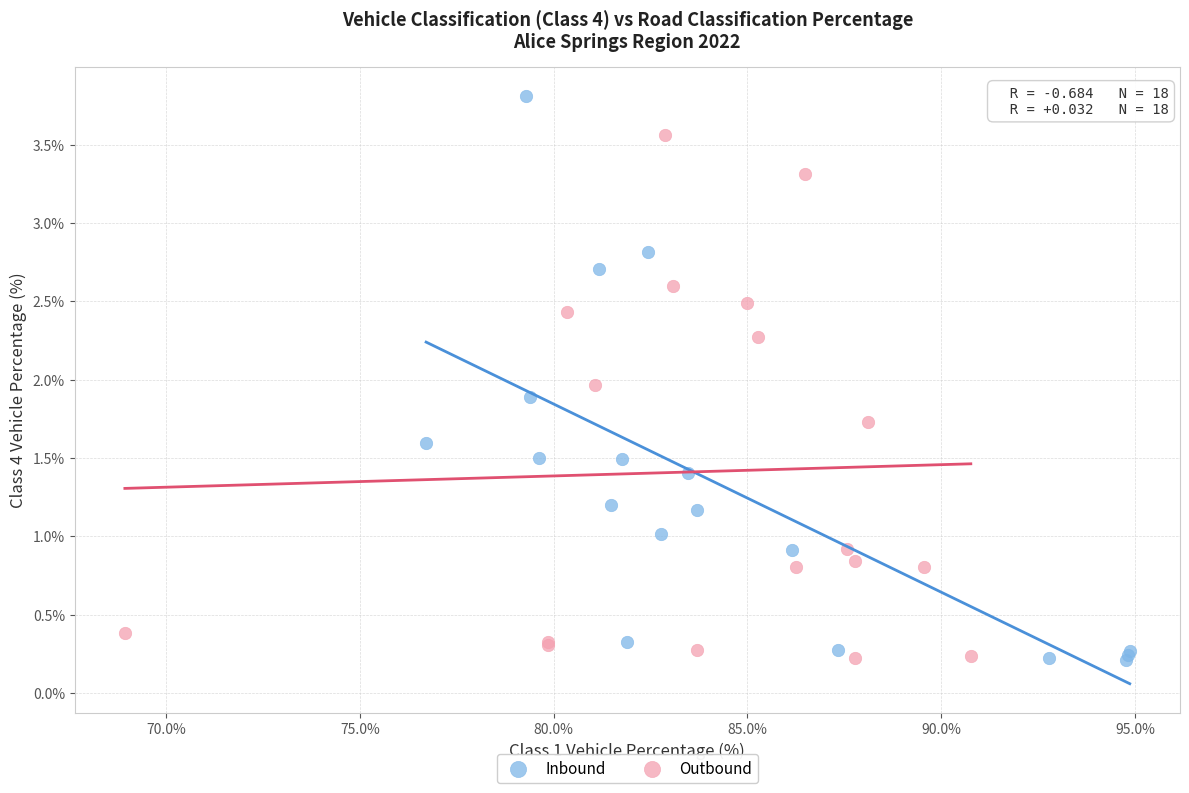

Which series has the widest spread of Y values?

Inbound